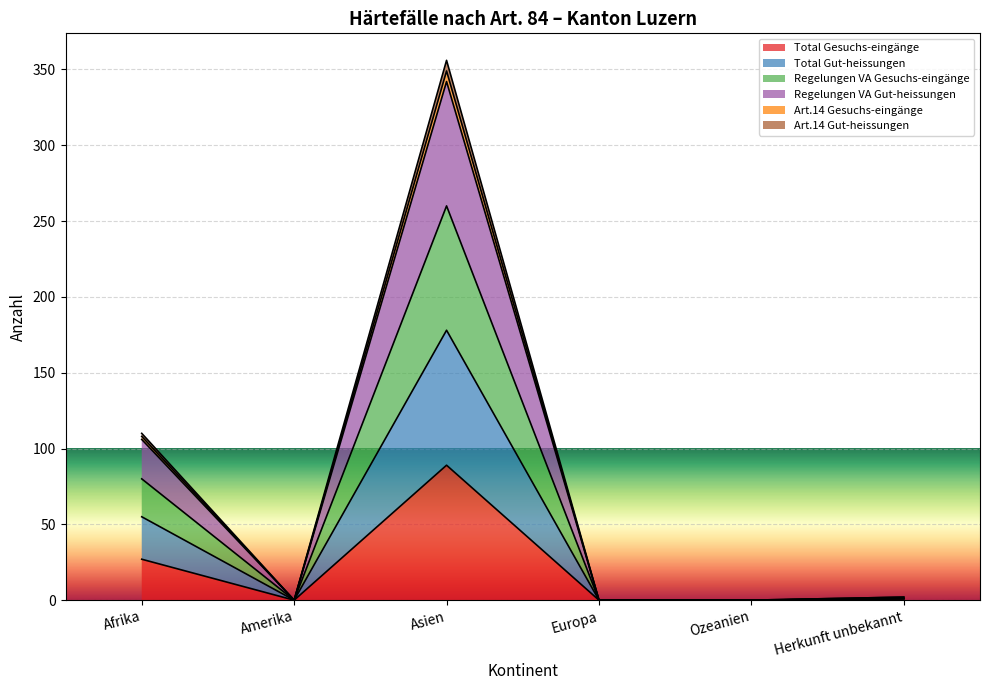

What is the maximum value for Total Gesuchs-eingänge?

89